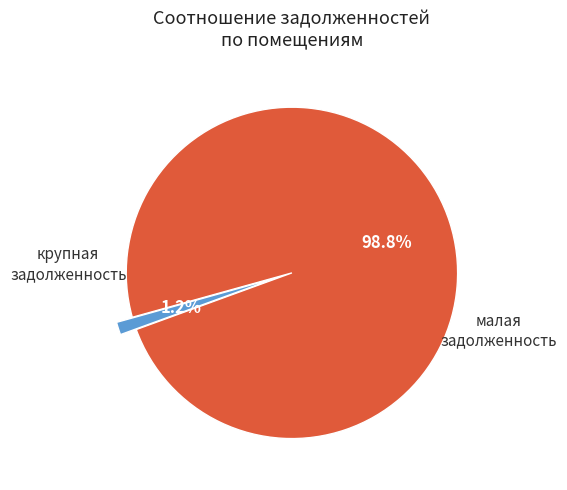

Is there a majority slice in this chart?

Yes